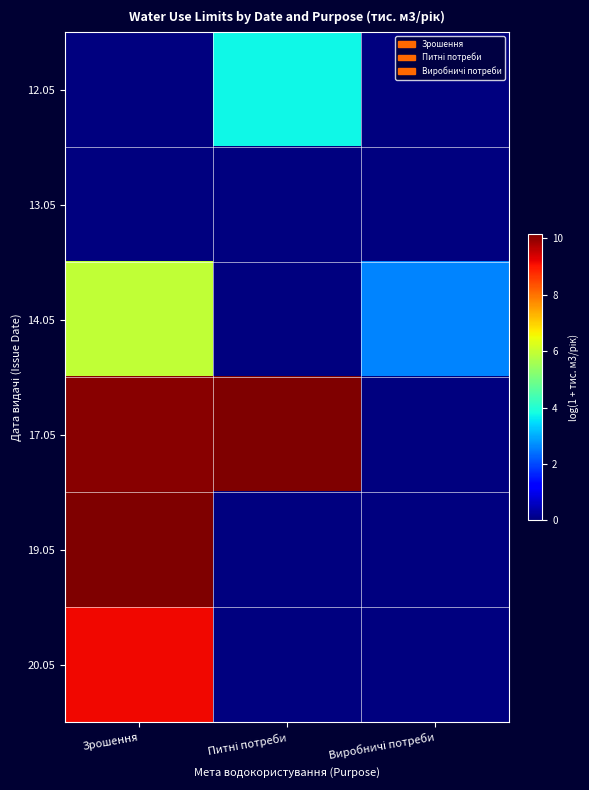

At which category is the sum across all series the highest?

Зрошення